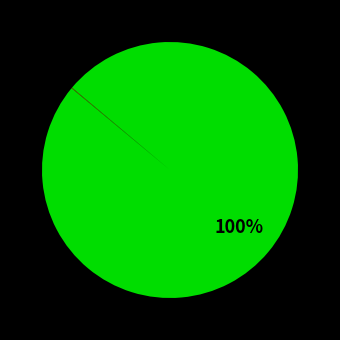

To the nearest percent, what is the difference between the largest and smallest slice percentages?

100%